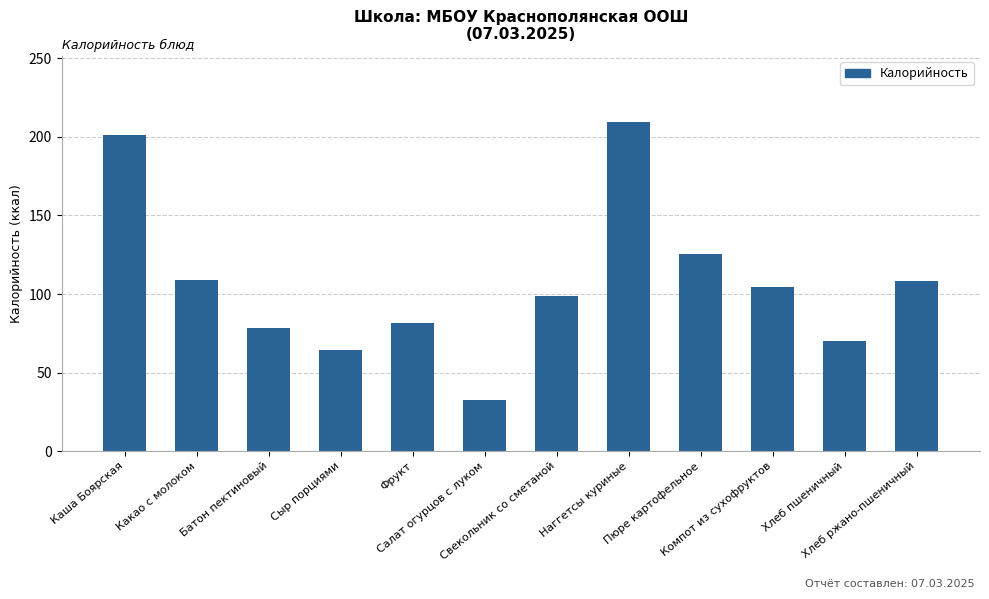

At which category does the chart reach its minimum across all series?

Салат огурцов с луком